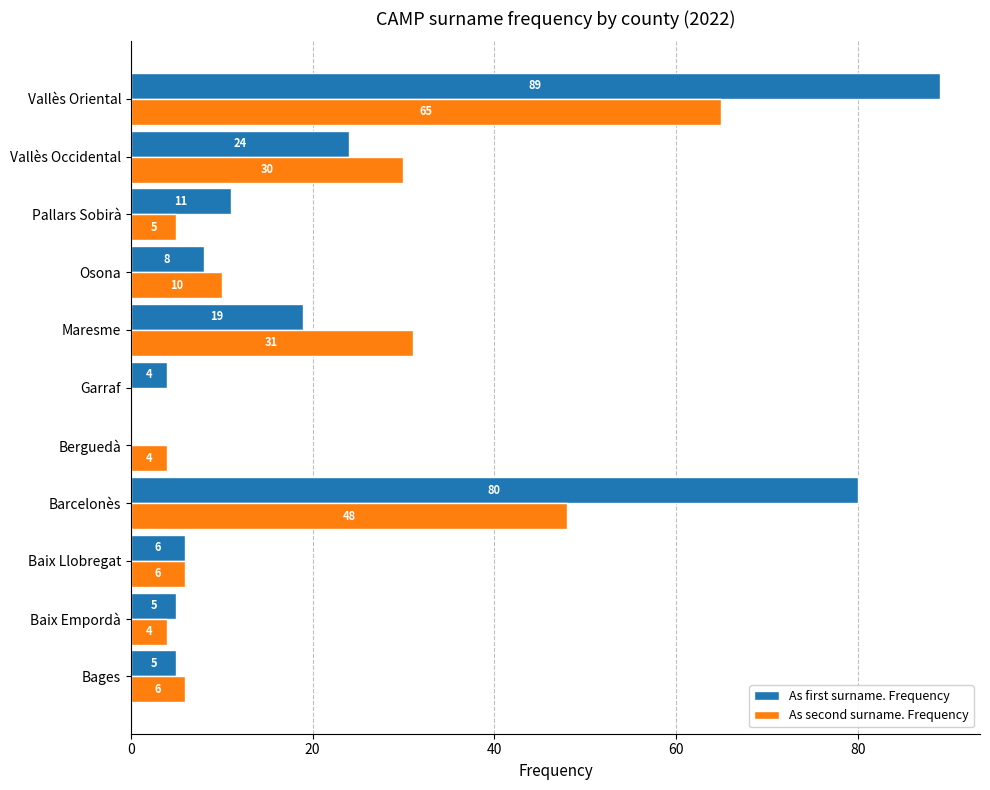

The As second surname. Frequency series shows 6 at Bages. True or false?

True